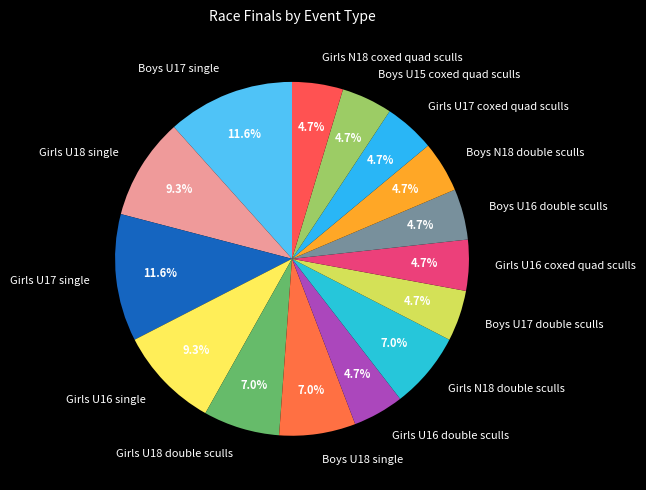

What percentage is the Boys U17 double sculls slice, to the nearest percent?

5%